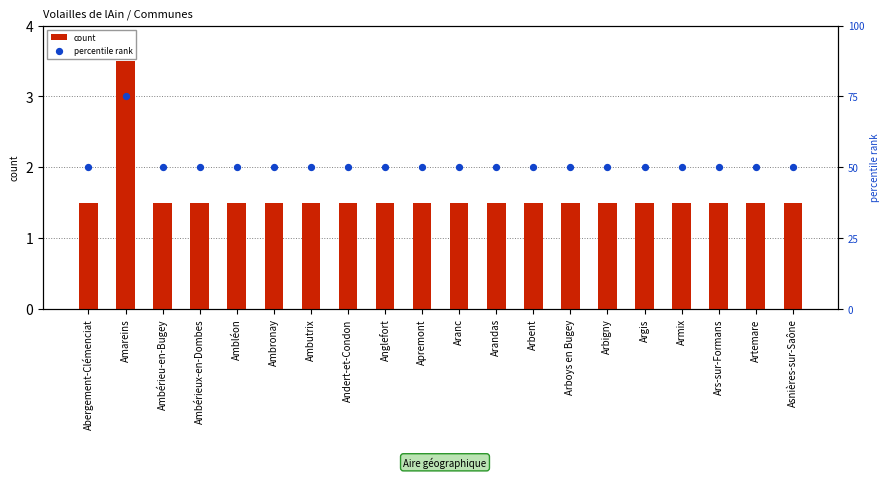

Which series reaches the maximum Y coordinate?

percentile rank